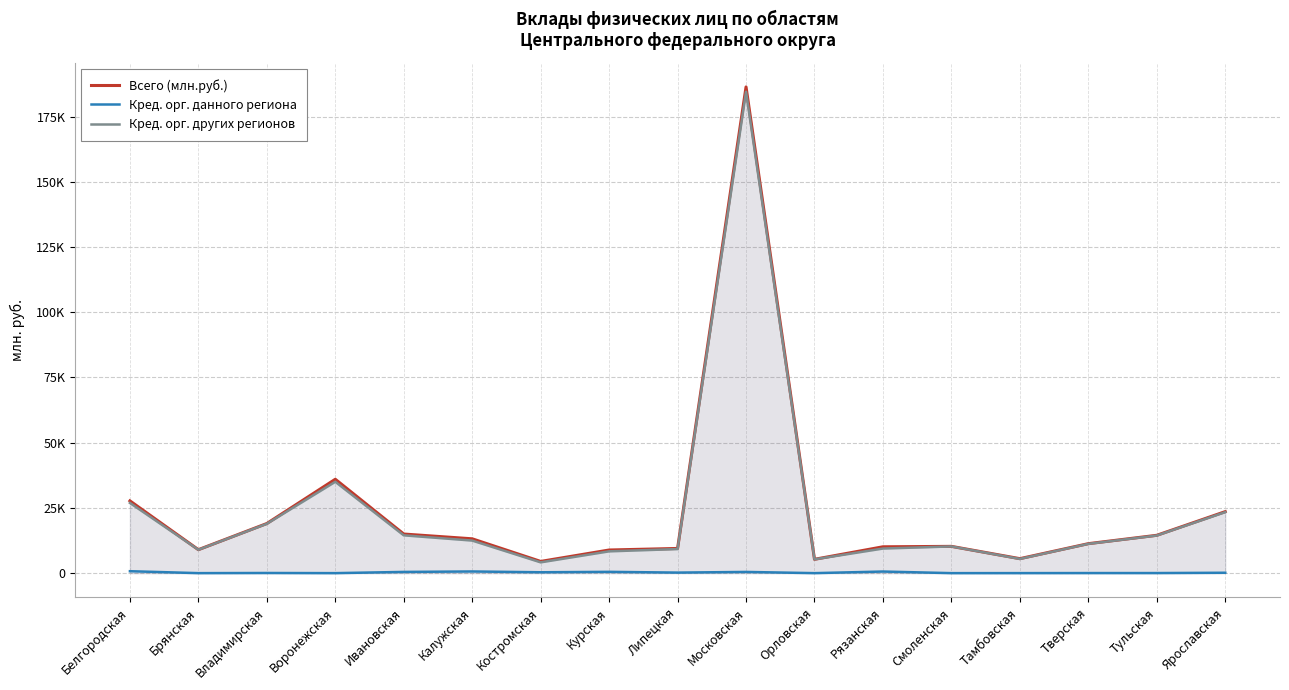

True or false: Кред. орг. других регионов and Кред. орг. данного региона intersect in this chart.

False